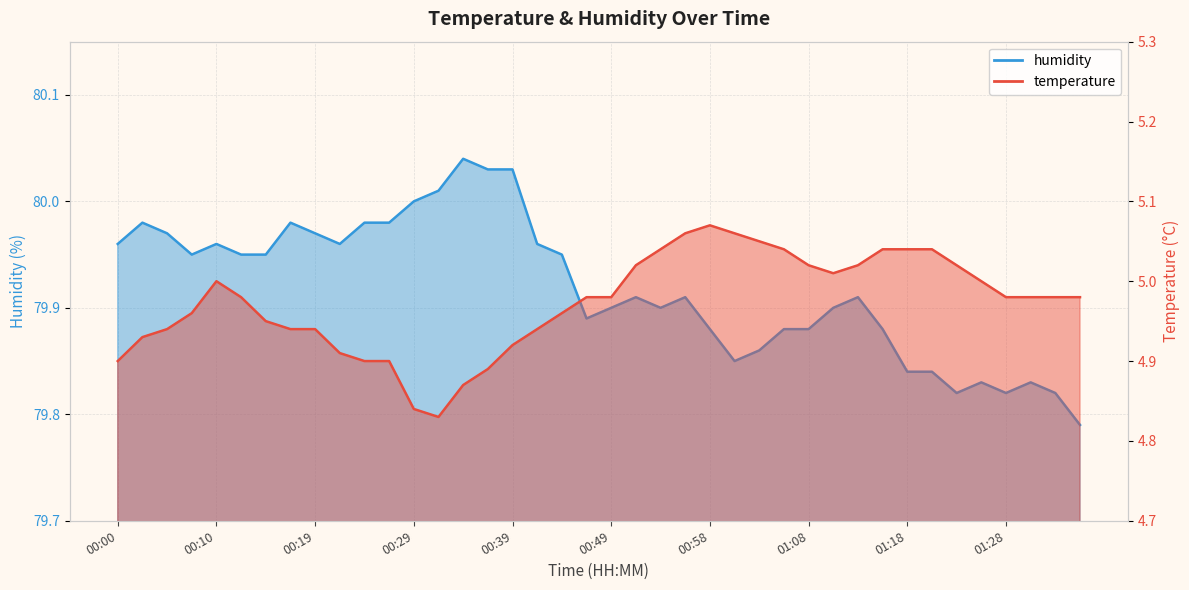

Rank the series by their maximum value, from highest to lowest.

humidity, temperature